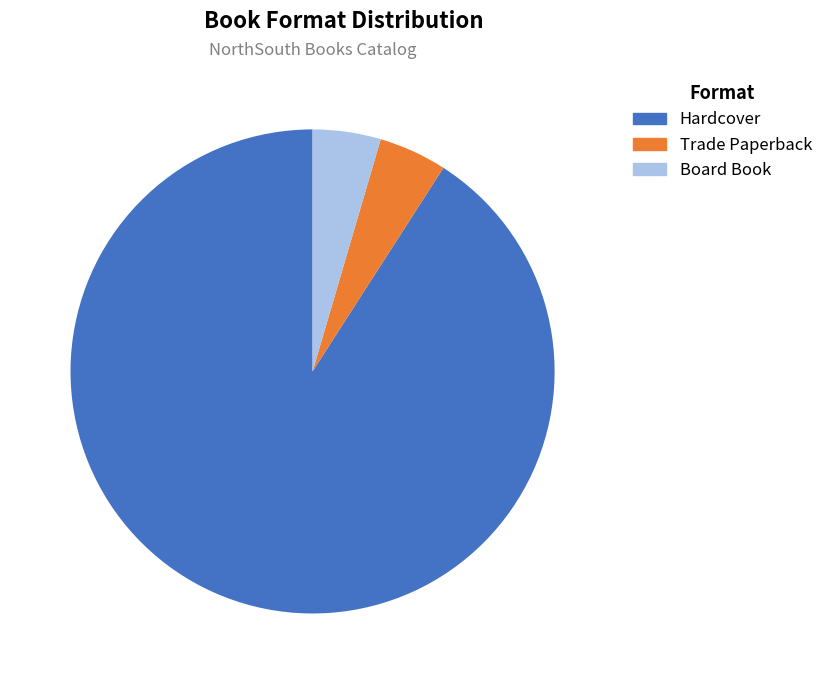

Approximately how many times larger is the value at Board Book compared to Trade Paperback?

1.0